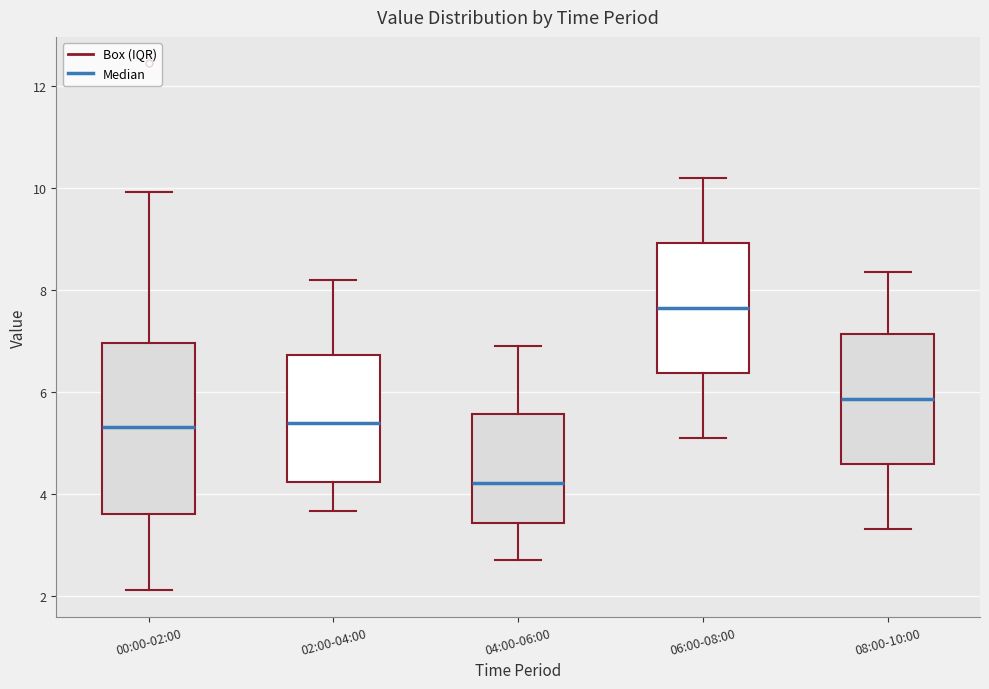

Where is the lower edge of the box for 00:00-02:00 on the y-axis? The values are not printed on the chart, so give them approximately, as read against the axis.

3.6